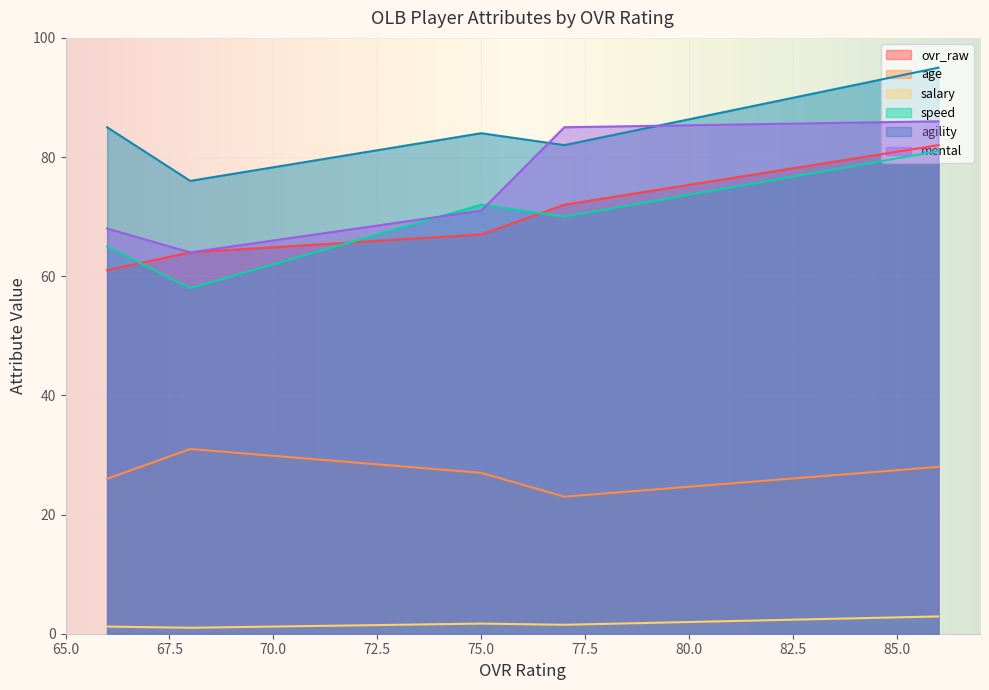

Is it true that agility equals 151.8 at 66?

False